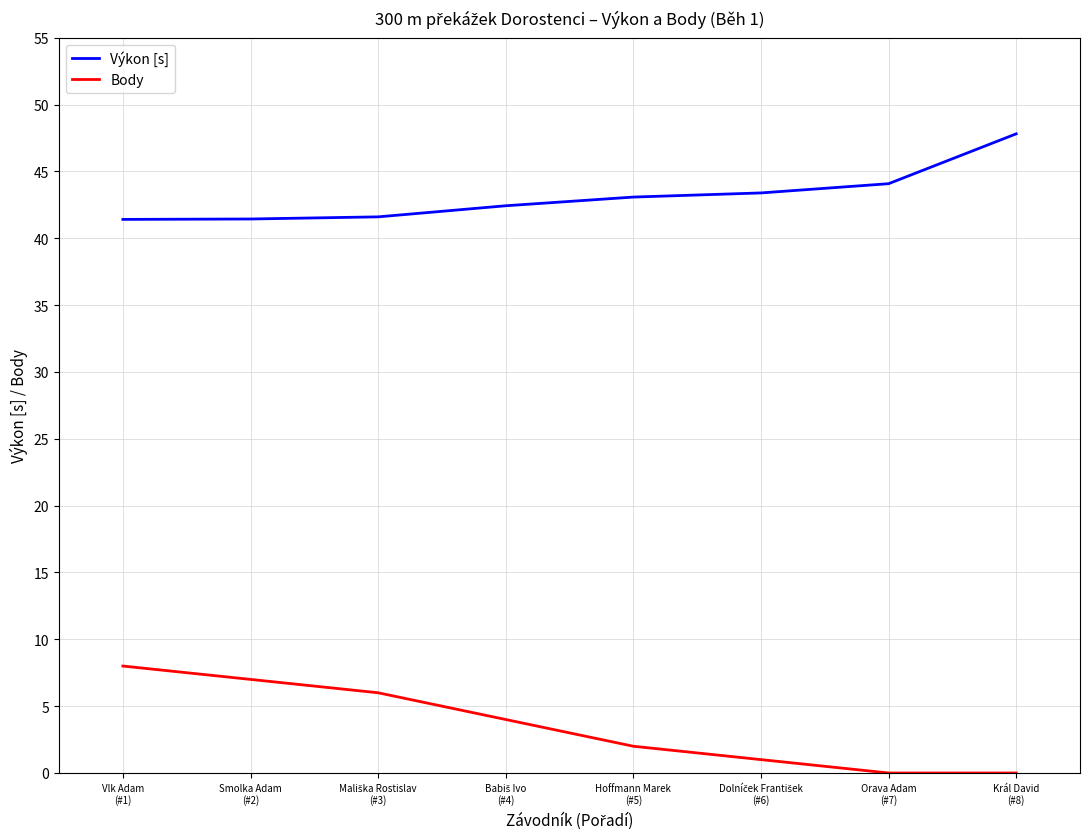

Which series has the largest total across all categories?

Výkon [s]